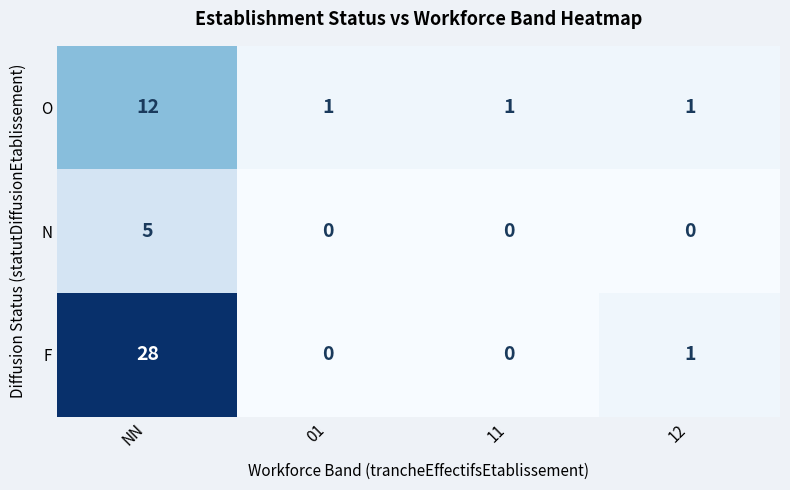

What is the average value of the O series?

4